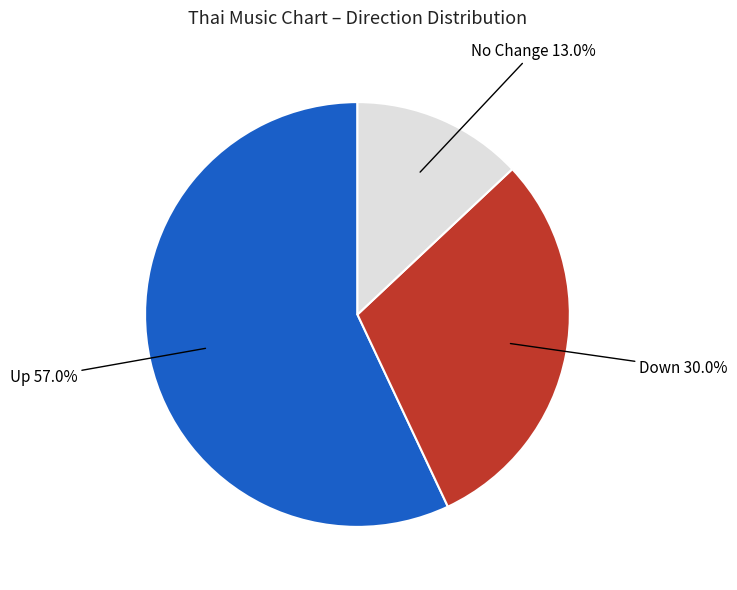

Which slice is the smallest?

No Change